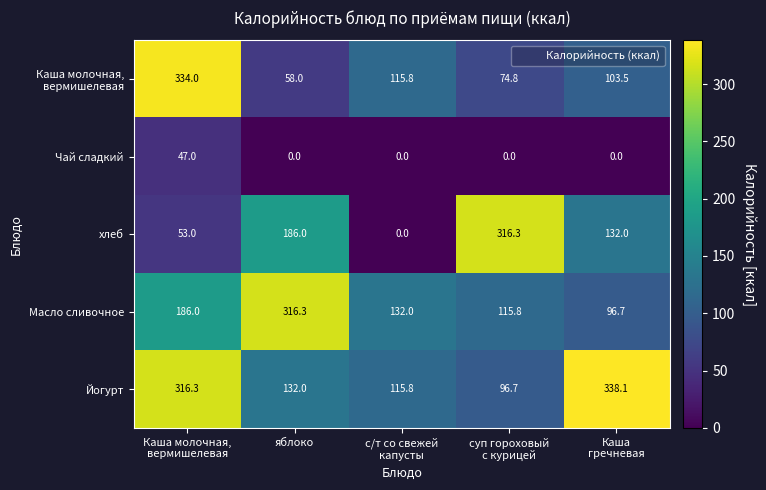

Which series has the largest total across all categories?

Йогурт